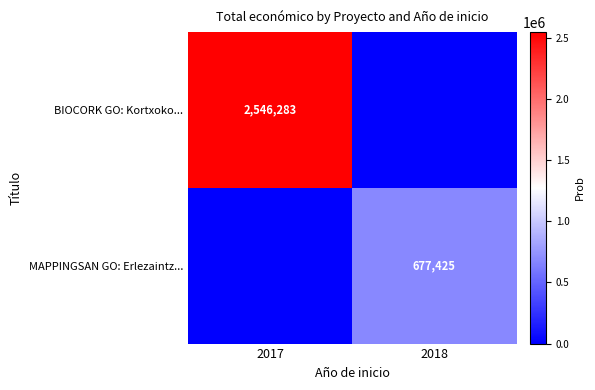

True or false: BIOCORK GO: Kortxoko... has a value of 2546283 at 2017.

True